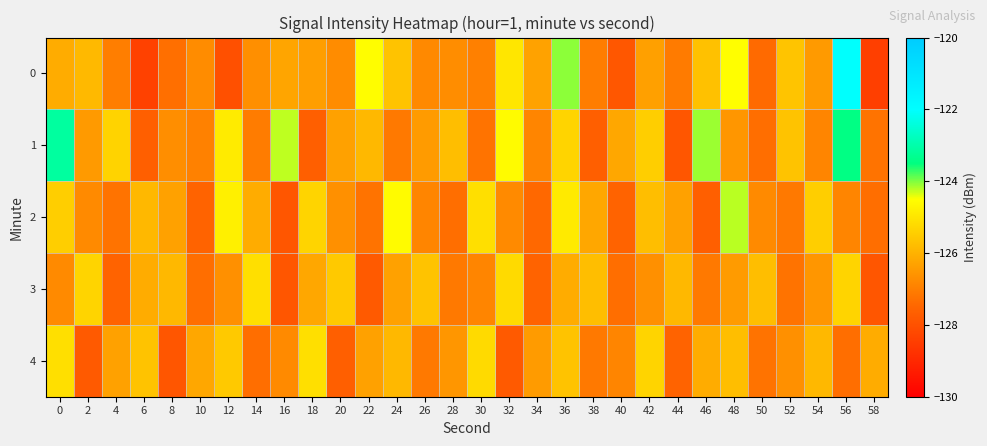

Which series changed the most between 14 and 34?

3